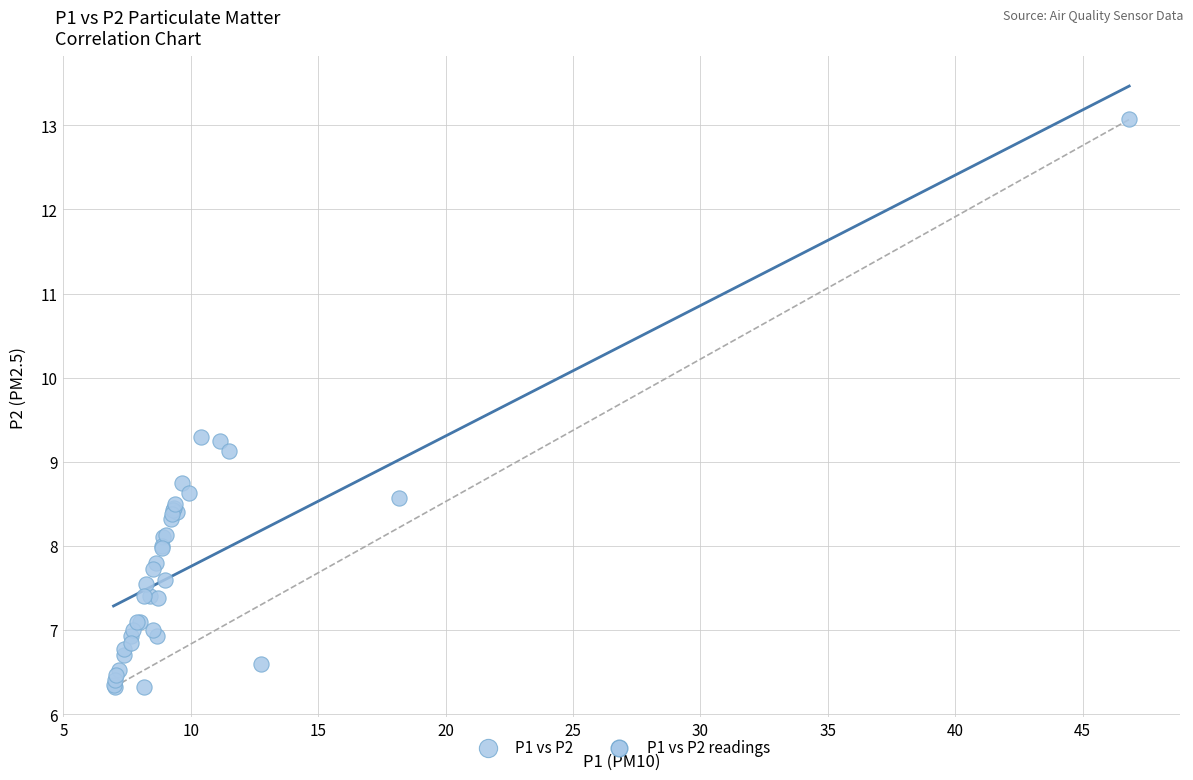

What Y value in the scatter plot is closest to 9?

9.1